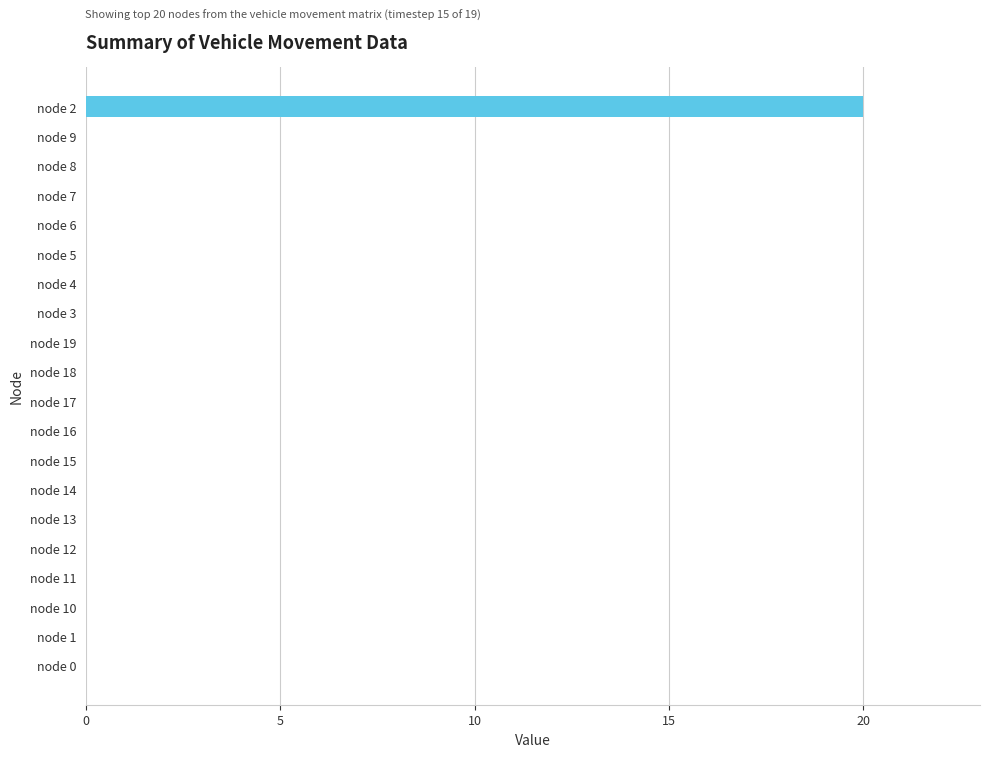

Reading top to bottom, extract all data points from this chart.

node 2=20	node 9=0	node 8=0	node 7=0	node 6=0	node 5=0	node 4=0	node 3=0	node 19=0	node 18=0	node 17=0	node 16=0	node 15=0	node 14=0	node 13=0	node 12=0	node 11=0	node 10=0	node 1=0	node 0=0